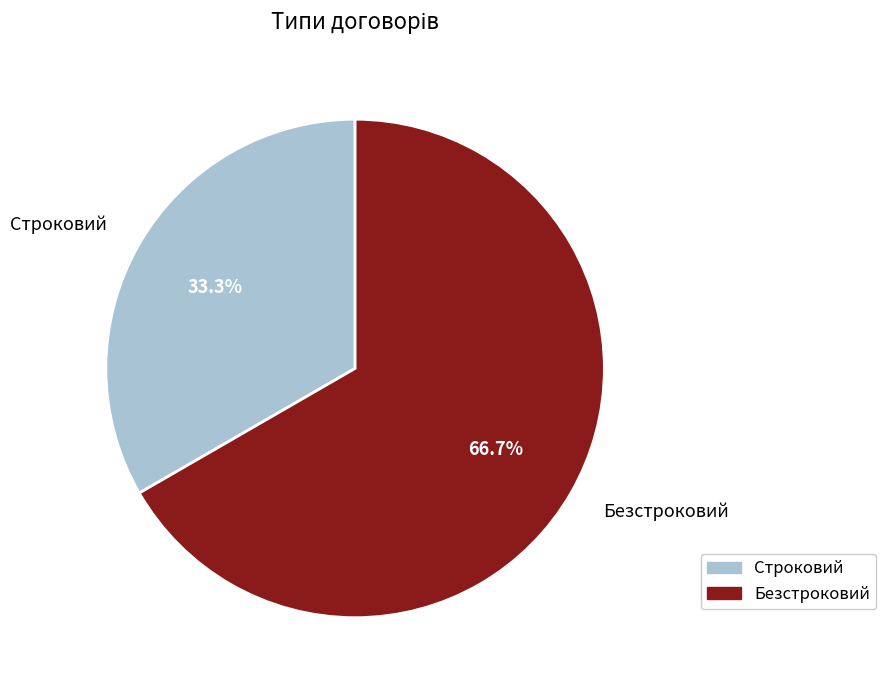

True or false: Строковий accounts for 33% of the total.

True